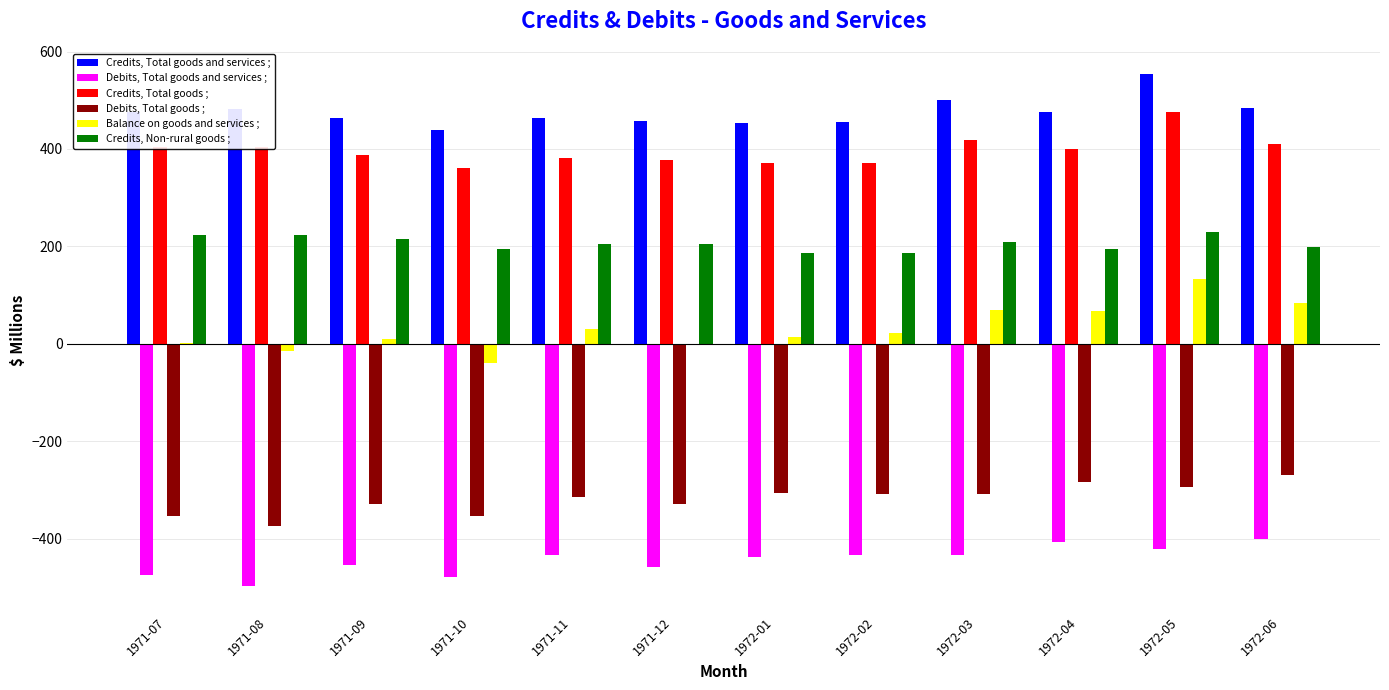

Where does the Balance on goods and services ; series first go above 23?

1971-11